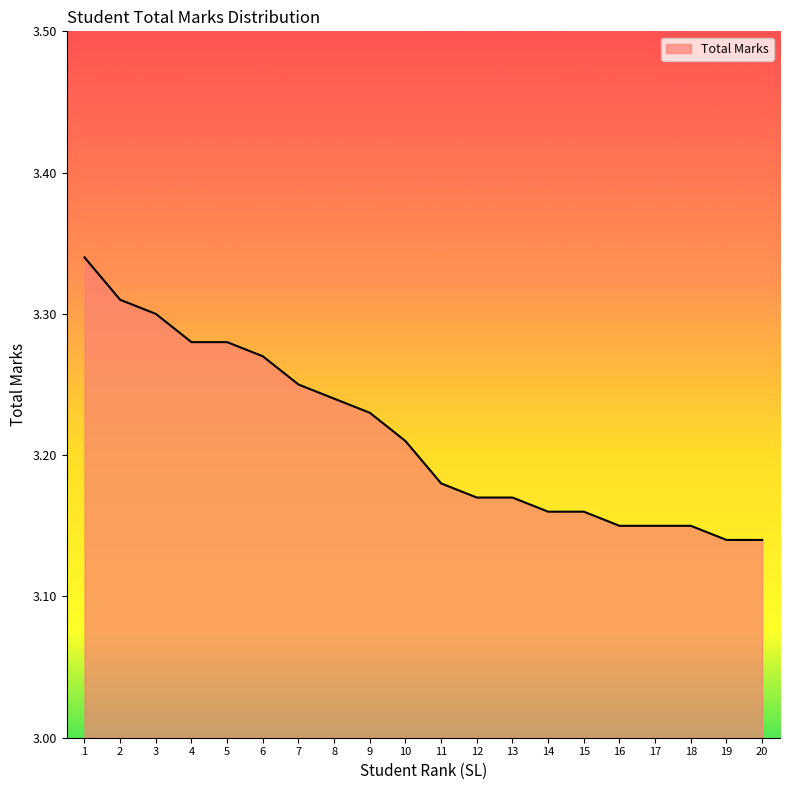

Does the chart have visible grid lines?

No